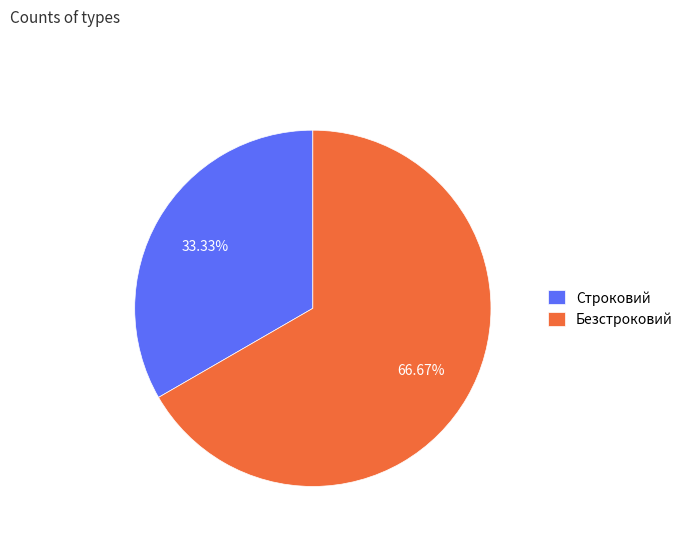

To the nearest percent, what is the difference between the largest and smallest slice percentages?

33%